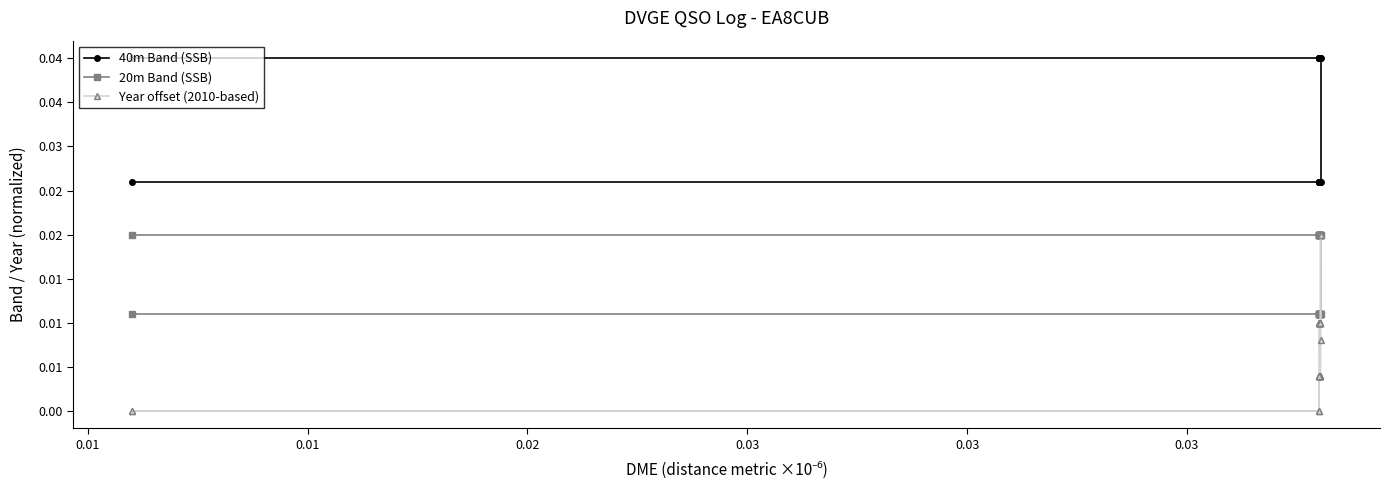

At which label is Year offset (2010-based) closest to 0?

0.01